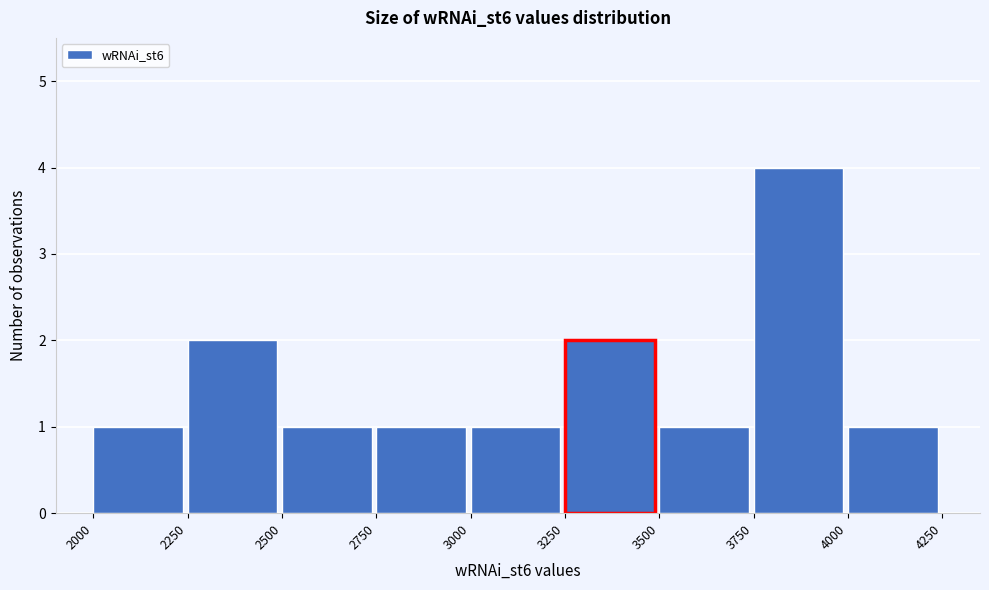

Over which range of the x-axis is the bar tallest?

3750 to 4000